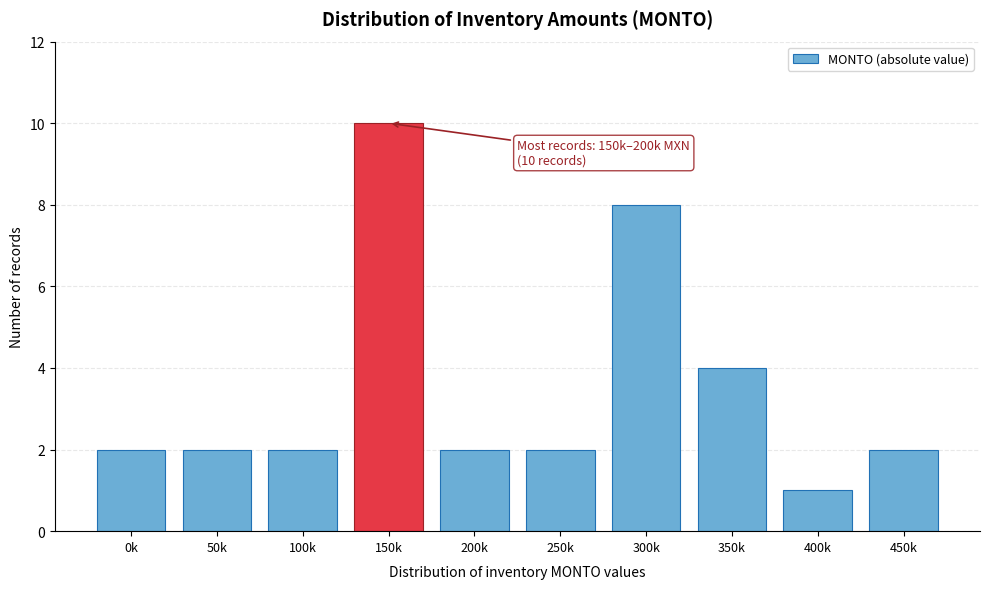

Reading left to right, list all the values displayed in this chart.

2	2	2	10	2	2	8	4	1	2